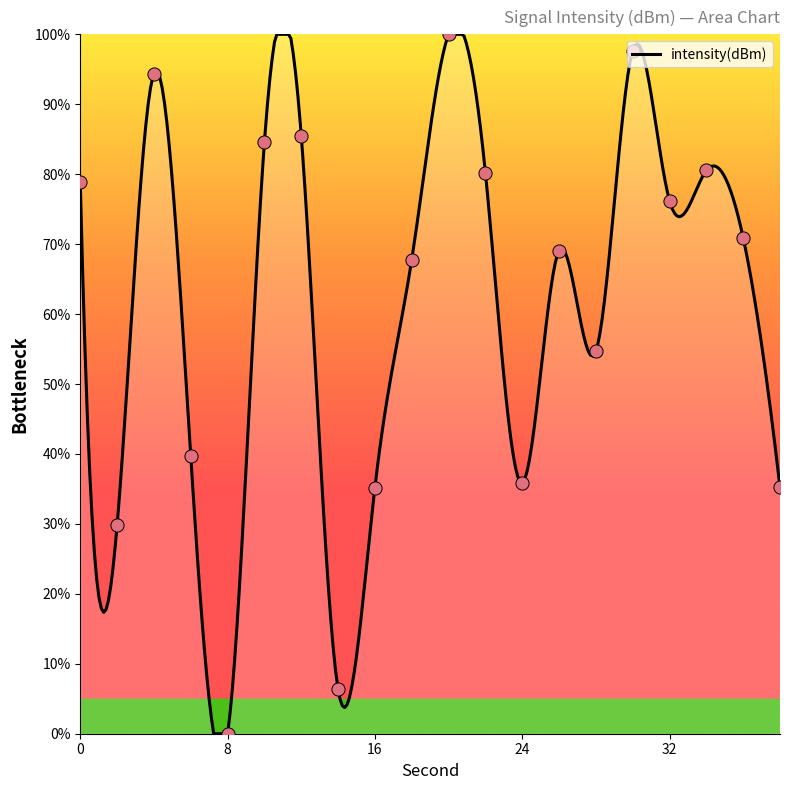

What is the change in value from 0 to 38?

-43.7